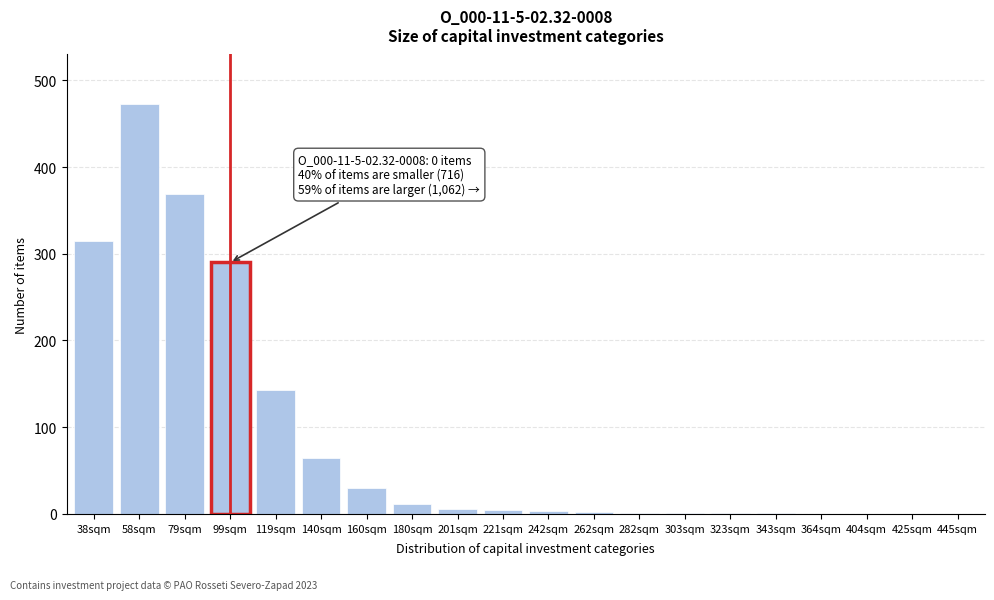

What value does the data have at 160sqm?

30